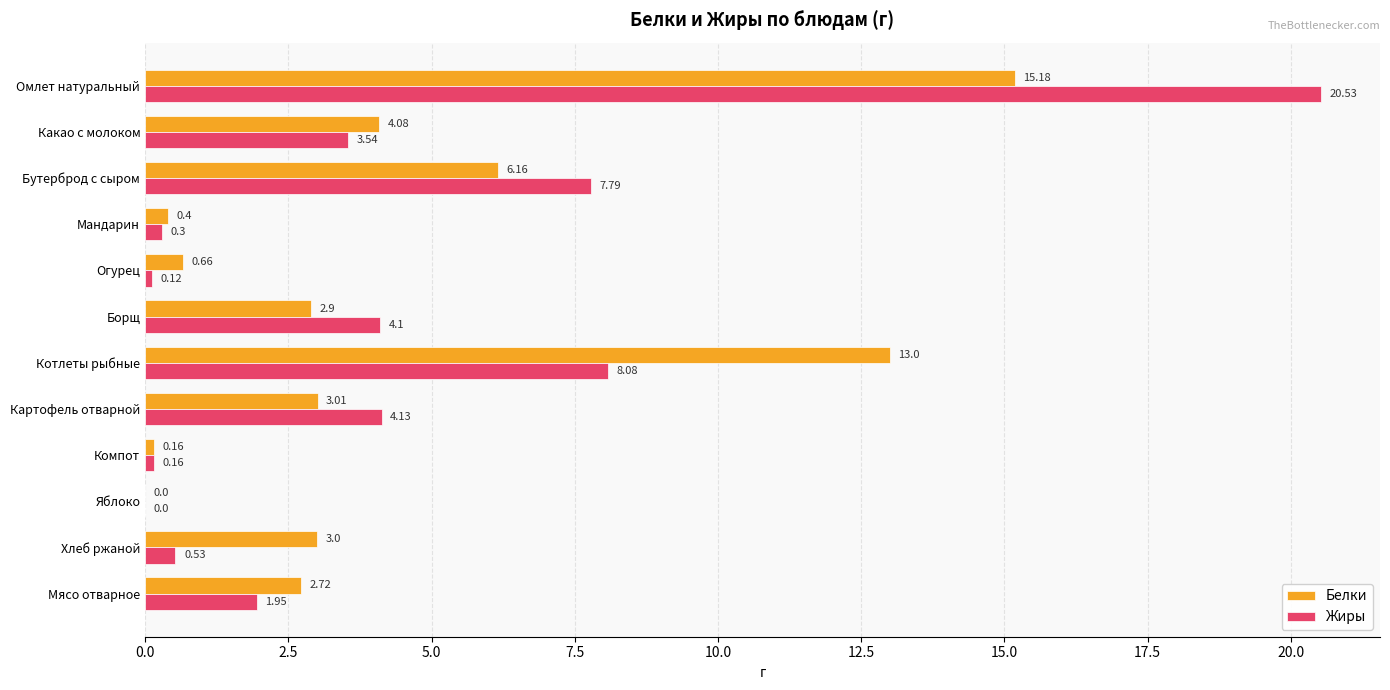

What is the total value across all series at Мясо отварное?

4.7